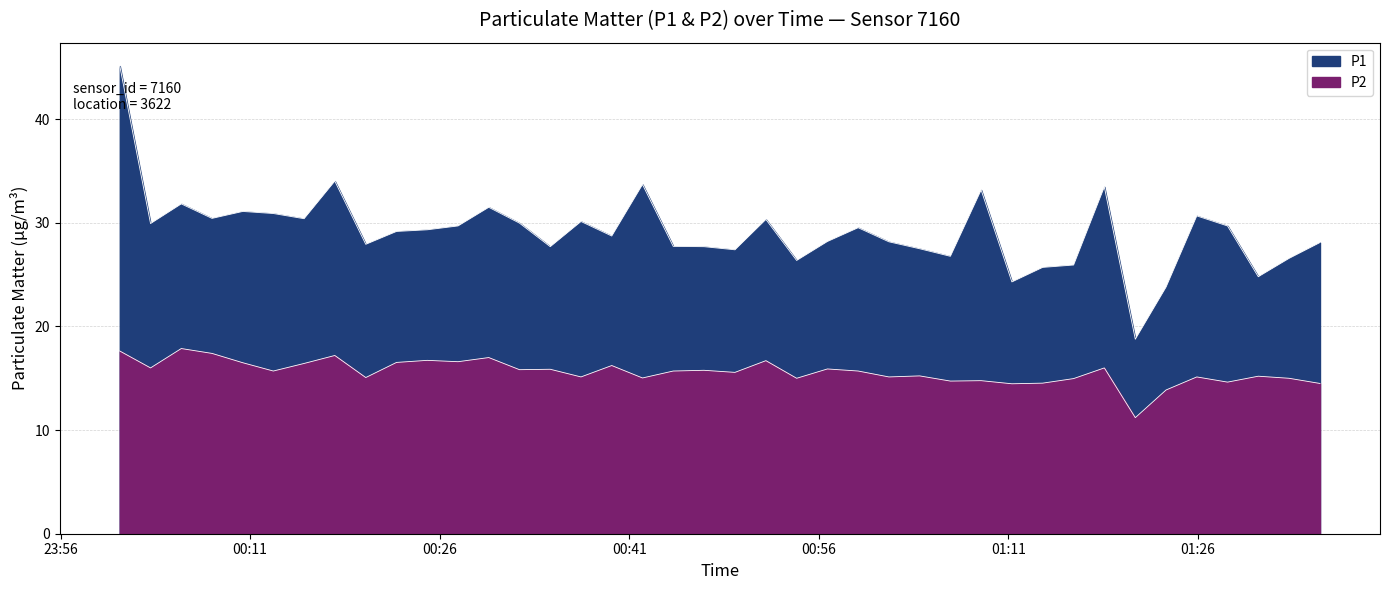

What position from the left is 2023-04-16T00:37:11?

16